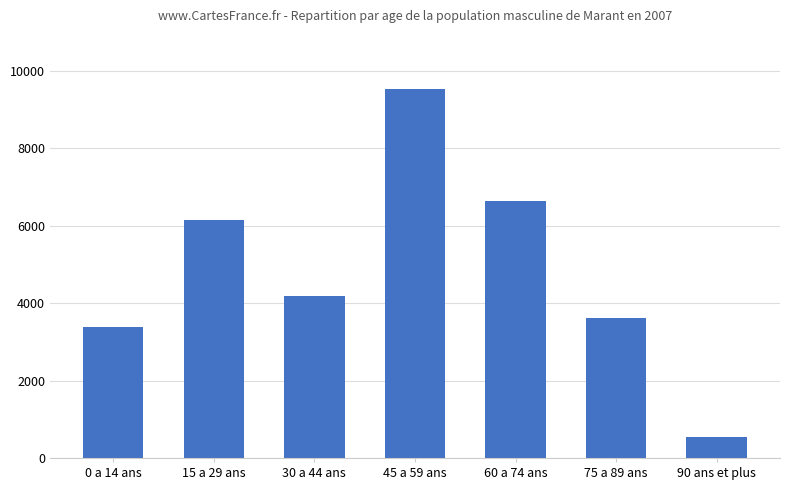

List the labels in order of value, largest first.

45 a 59 ans, 60 a 74 ans, 15 a 29 ans, 30 a 44 ans, 75 a 89 ans, 0 a 14 ans, 90 ans et plus